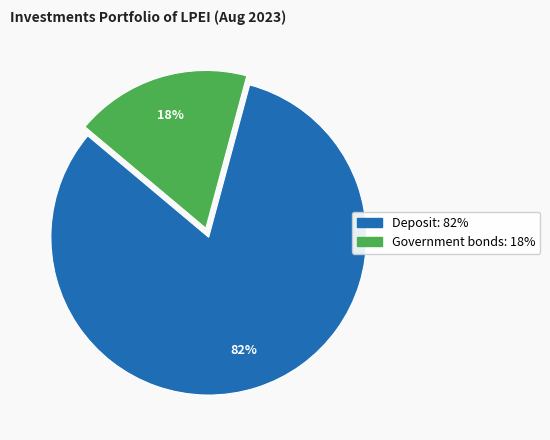

Is Government bonds the majority of the pie?

No